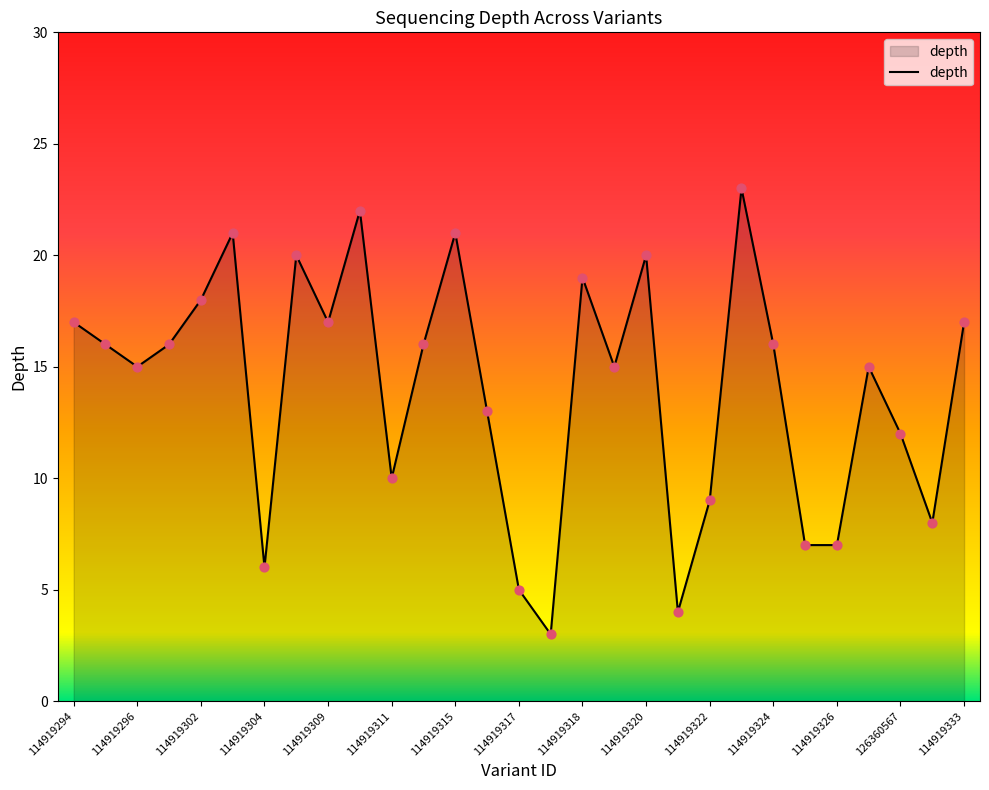

What is the smallest value displayed?

3